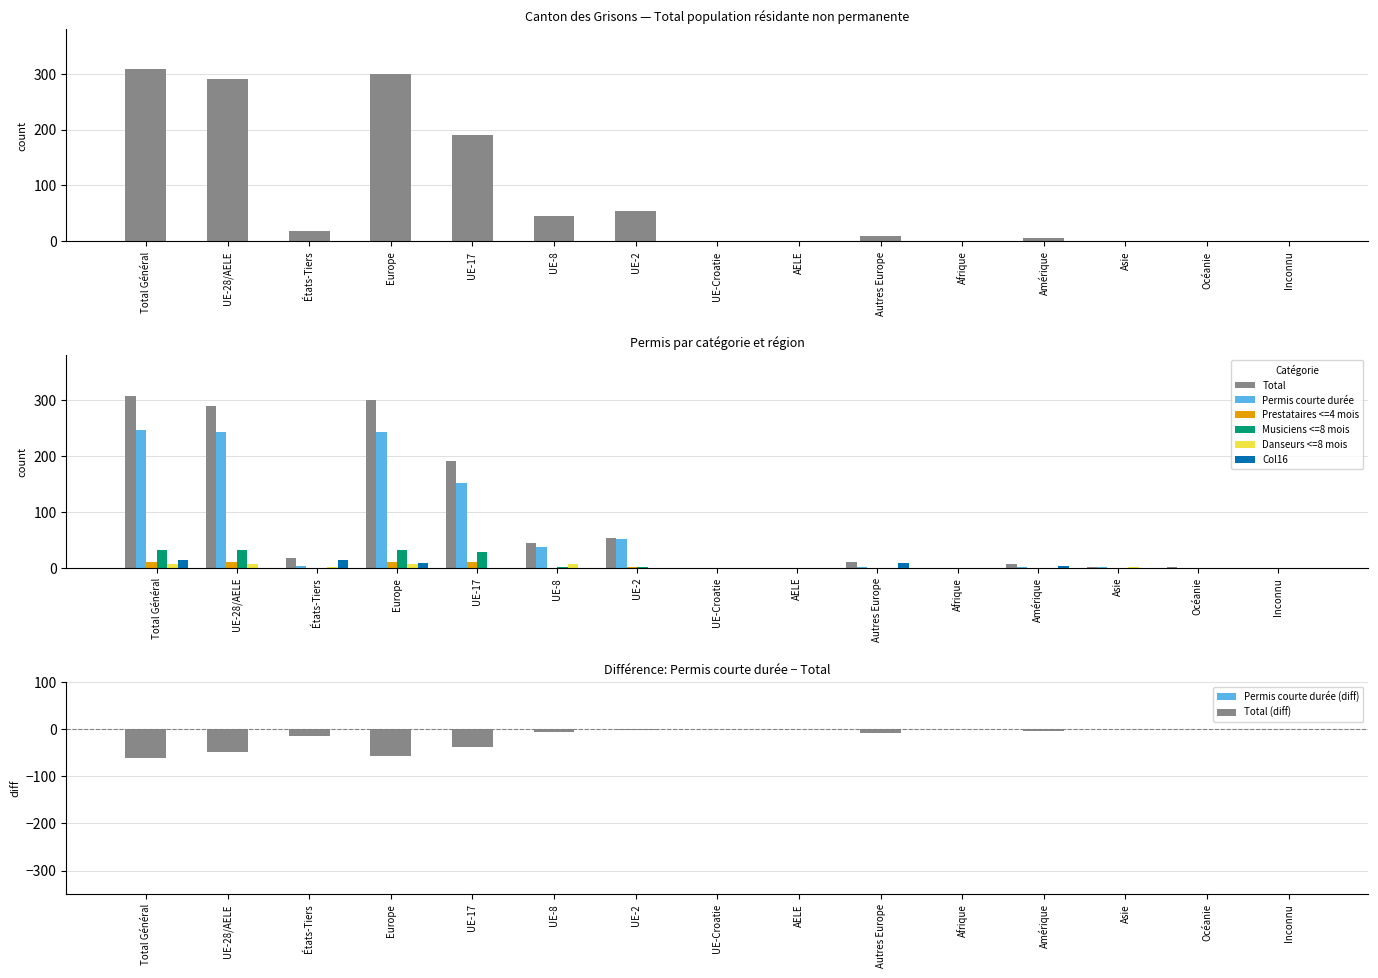

How many groups of bars are there?

15